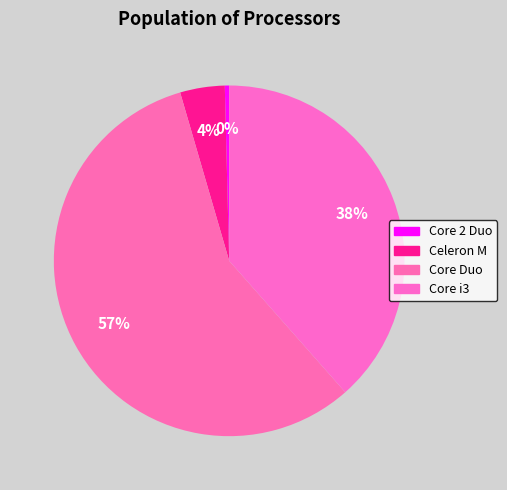

How many segments does this pie chart have?

4